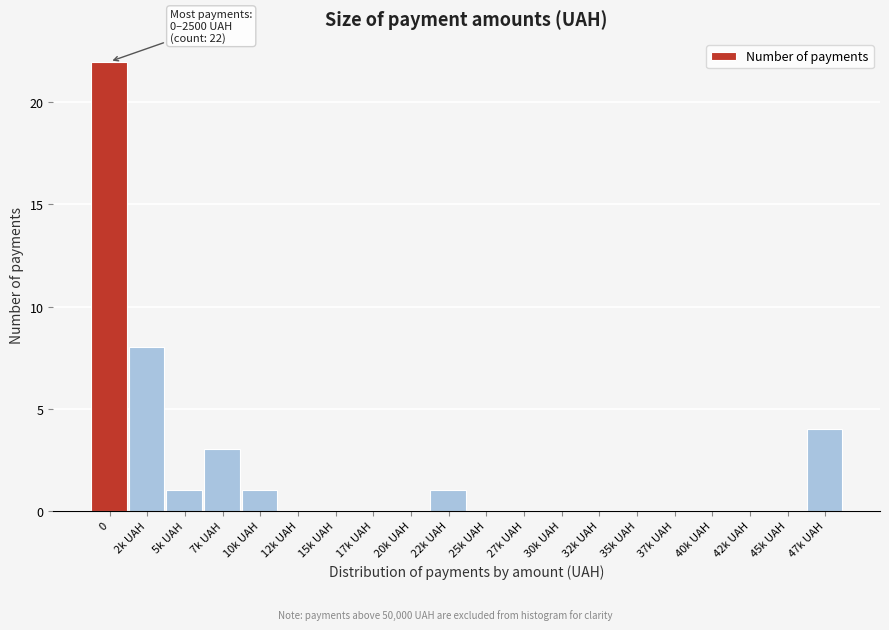

Reading left to right, transcribe all the data shown in this chart.

0=22	2k UAH=8	5k UAH=1	7k UAH=3	10k UAH=1	12k UAH=0	15k UAH=0	17k UAH=0	20k UAH=0	22k UAH=1	25k UAH=0	27k UAH=0	30k UAH=0	32k UAH=0	35k UAH=0	37k UAH=0	40k UAH=0	42k UAH=0	45k UAH=0	47k UAH=4